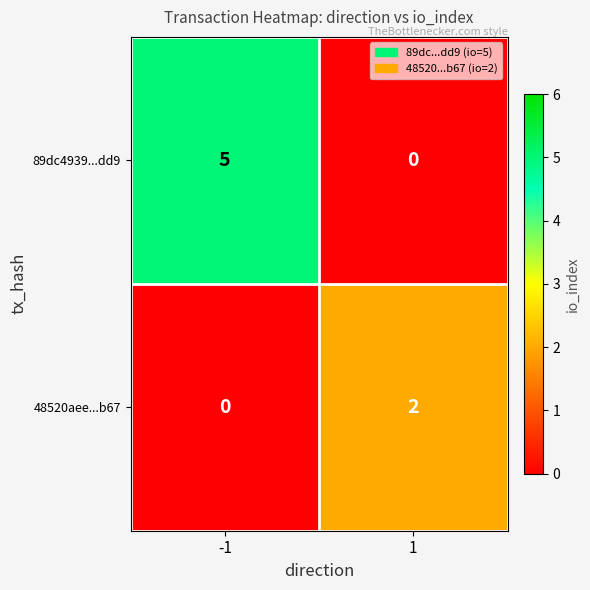

Is the value of 48520aee...b67 at 1 greater than the value of 89dc4939...dd9 at 1?

Yes